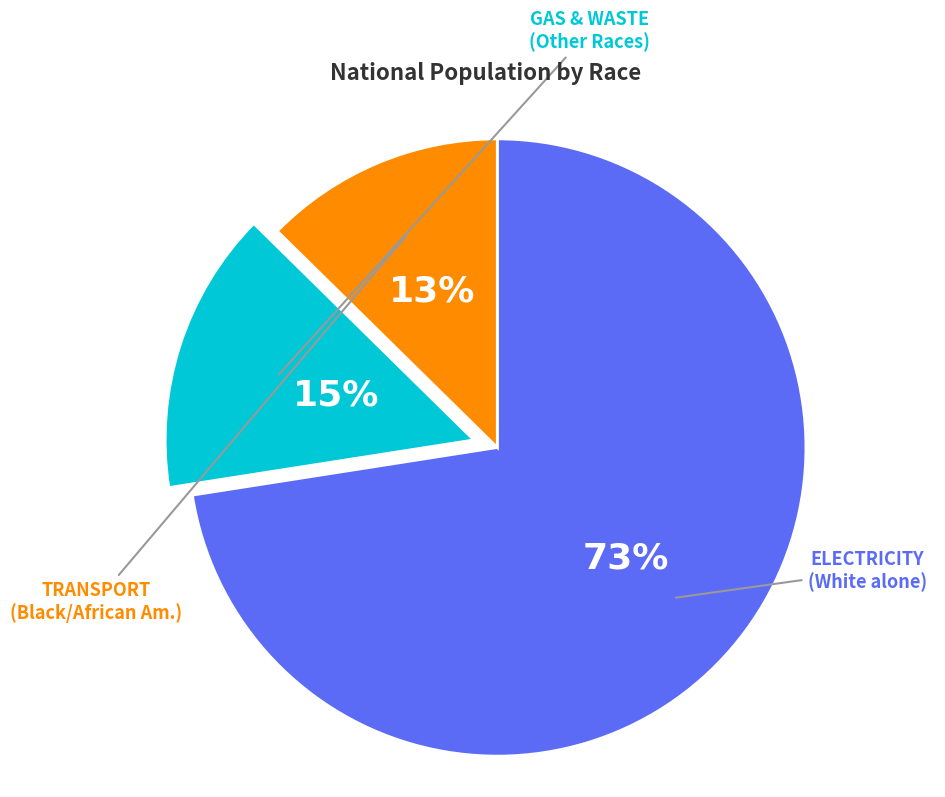

How many segments does this pie chart have?

3